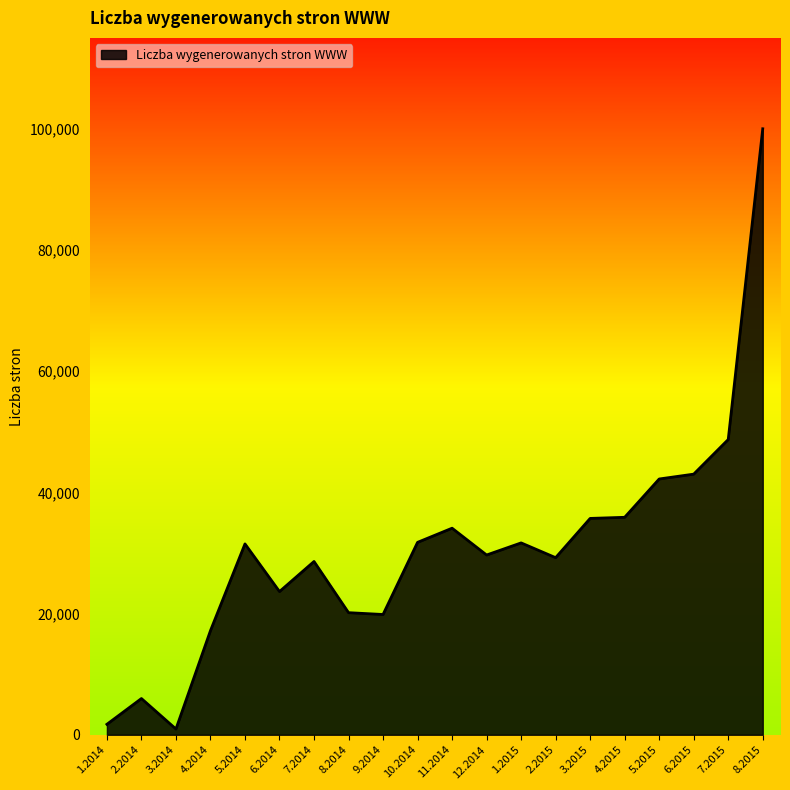

What position from the left is 2.2015?

14